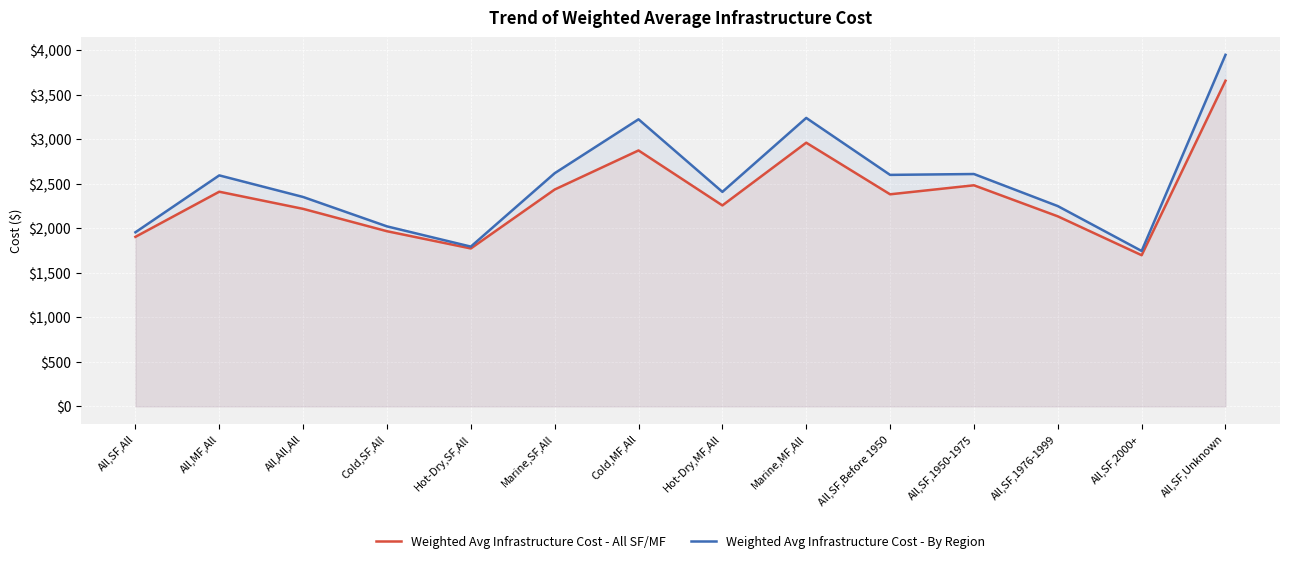

Reading left to right, list all the values displayed in this chart.

Weighted Avg Infrastructure Cost - All SF/MF: 1903.2	2410.0	2217.6	1966.4	1773.0	2434.7	2873.4	2256.2	2960.4	2381.0	2482.2	2133.6	1697.0	3656.3
Weighted Avg Infrastructure Cost - By Region: 1954.6	2593.5	2350.9	2020.9	1793.7	2617.7	3223.3	2408.3	3238.7	2599.1	2608.8	2248.7	1744.6	3947.1